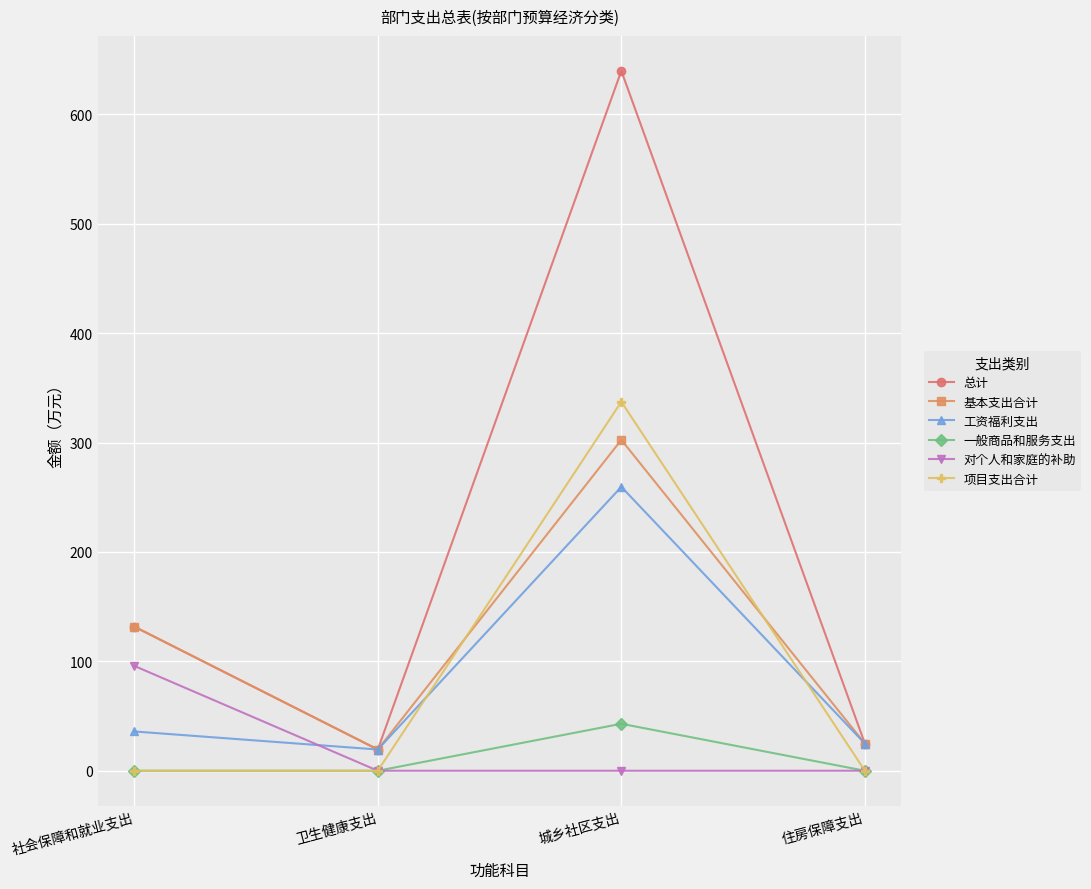

What position from the left is 城乡社区支出?

3